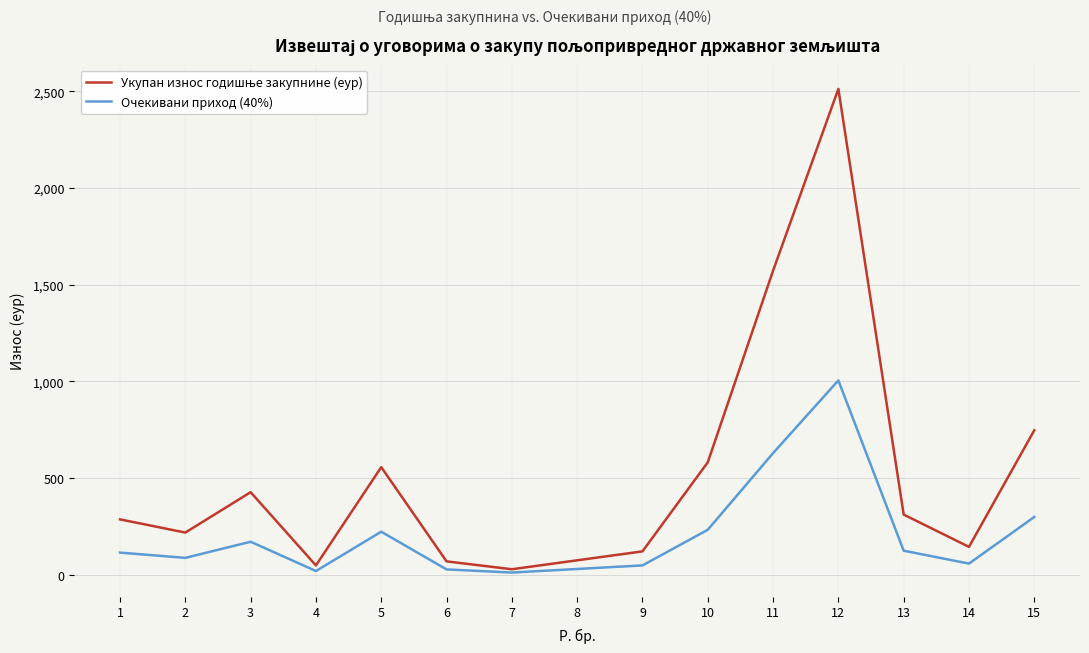

What is the spread (max minus min) of values at 3?

256.2